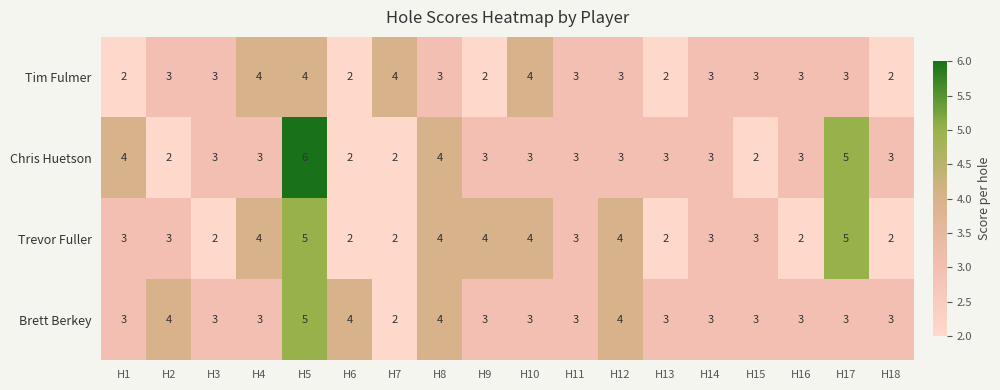

Read the Chris Huetson value at H12.

3